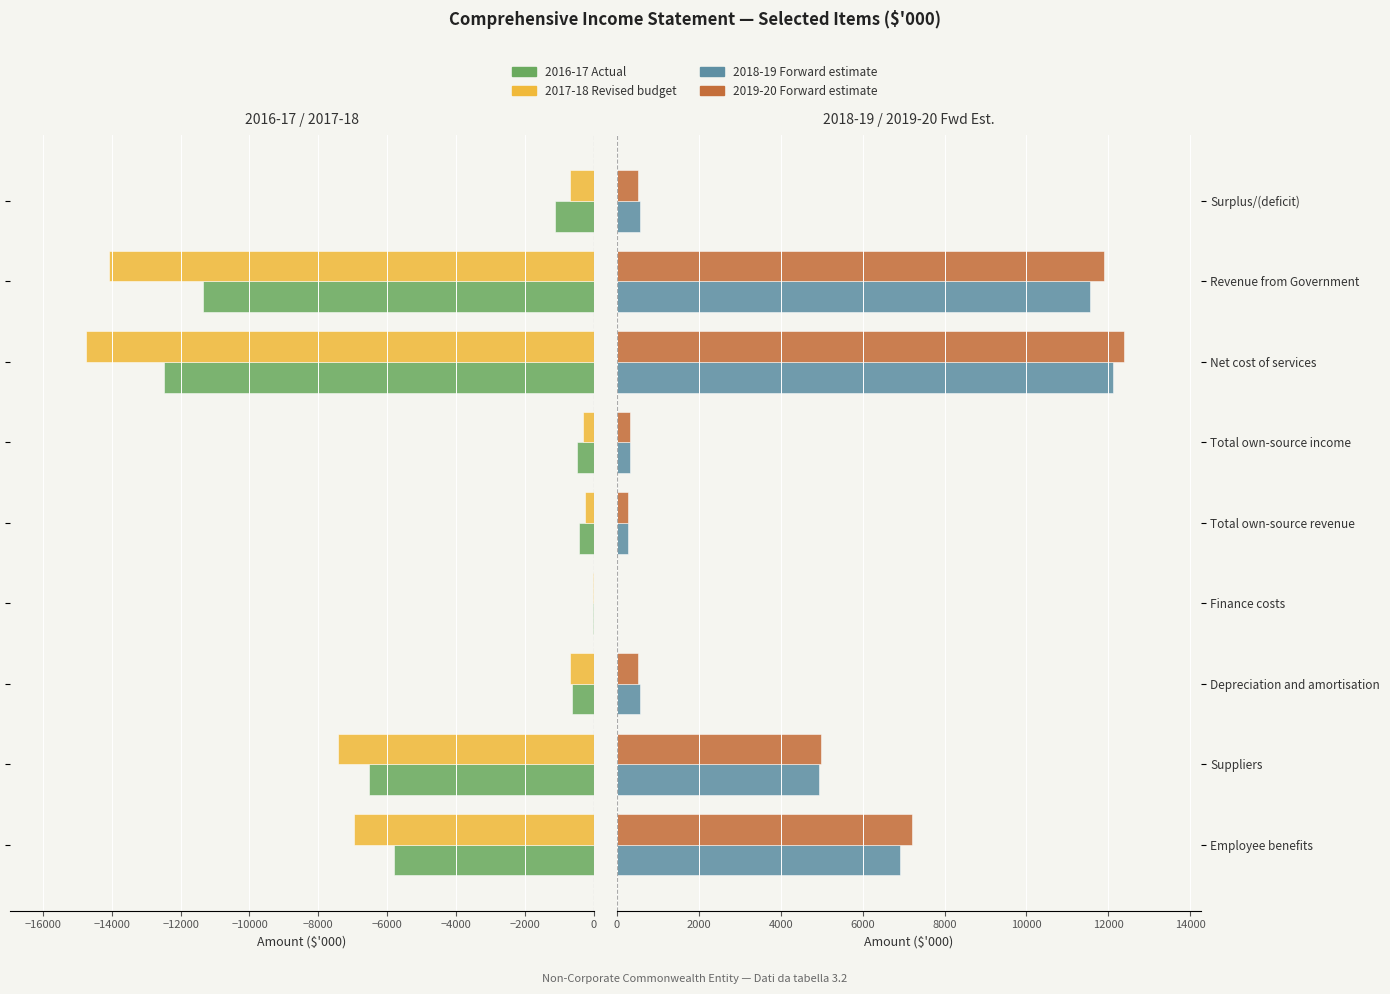

How many values in the 2019-20 Forward estimate series are below 503?

3